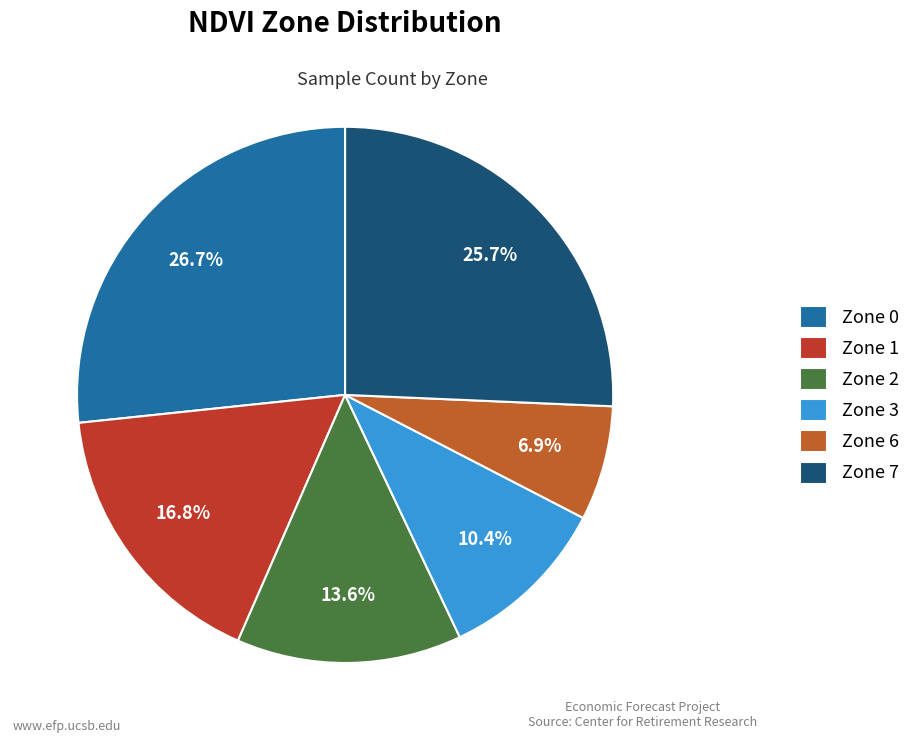

Count the number of slices in the pie.

6